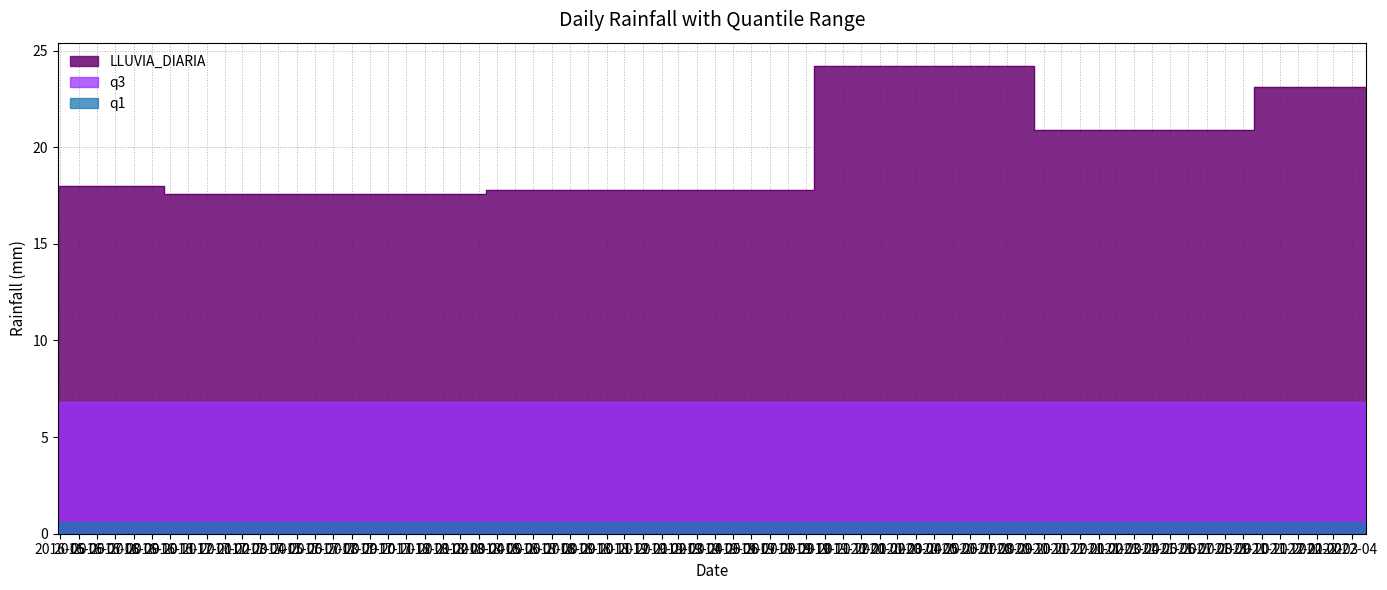

List the series in order of their peak value, lowest first.

q1, q3, LLUVIA_DIARIA